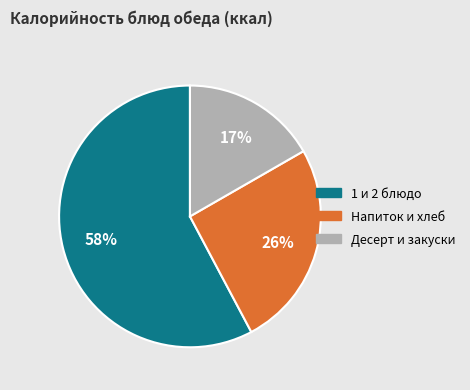

Is it true that Десерт и закуски is 5% of the pie?

False